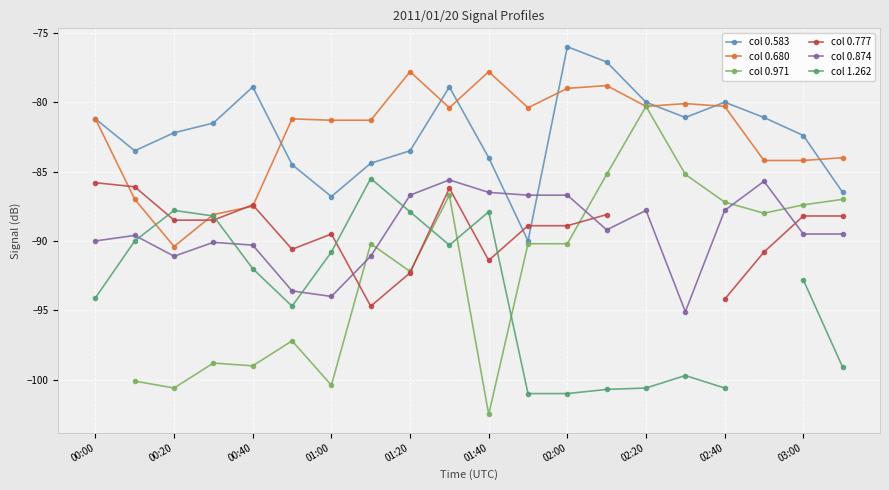

What is the maximum value for col 0.680?

-77.8